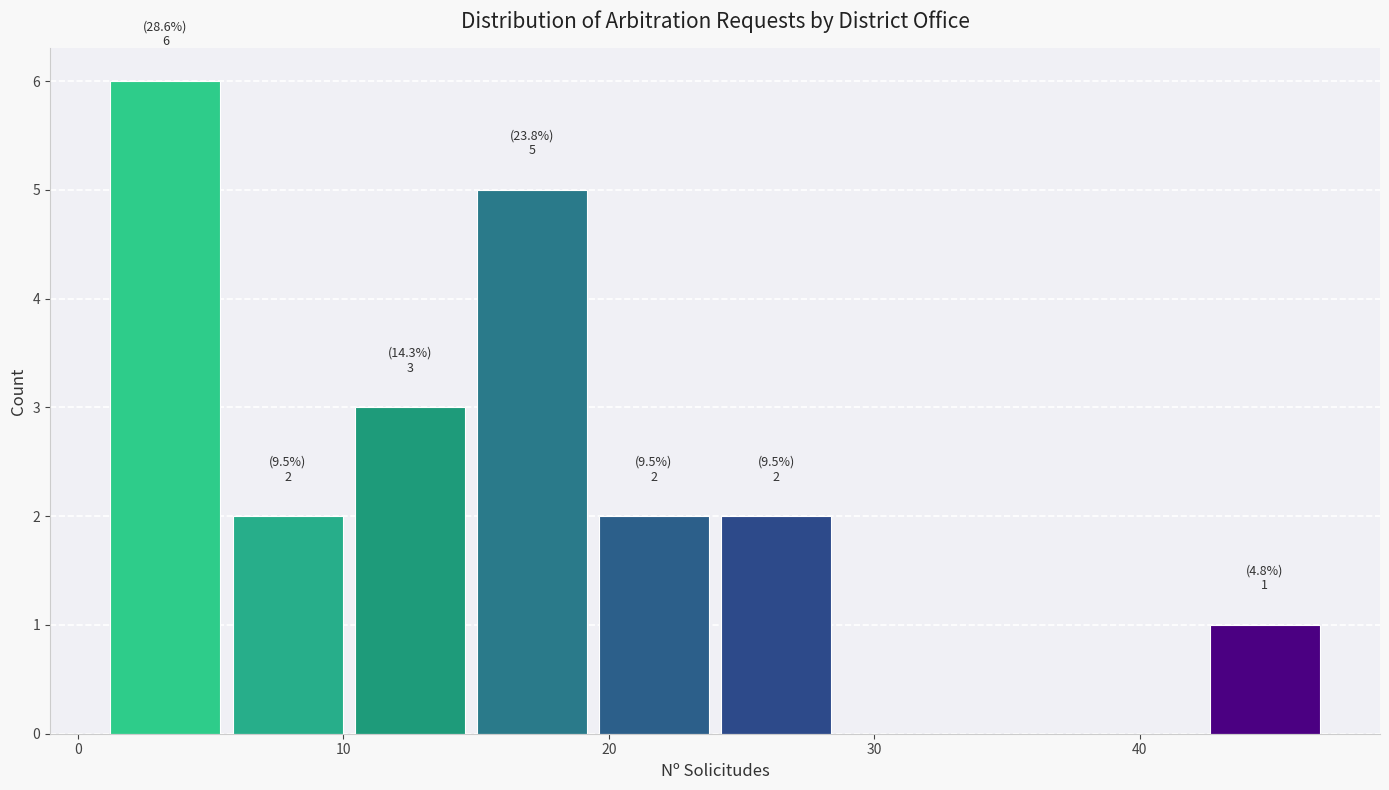

Over which range of the x-axis is the bar tallest?

1.0 to 5.6